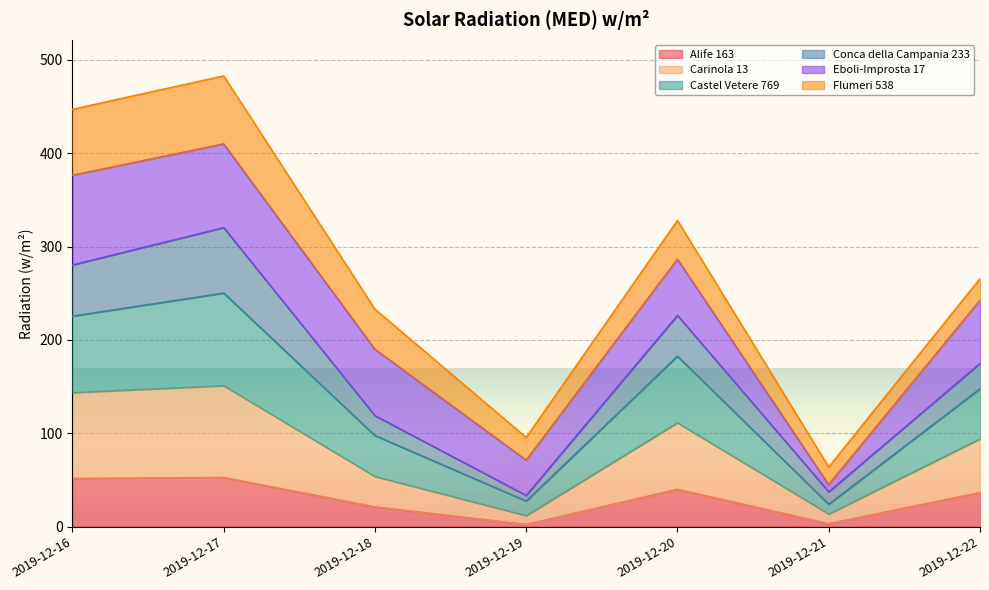

True or false: Carinola 13 and Alife 163 intersect in this chart.

False